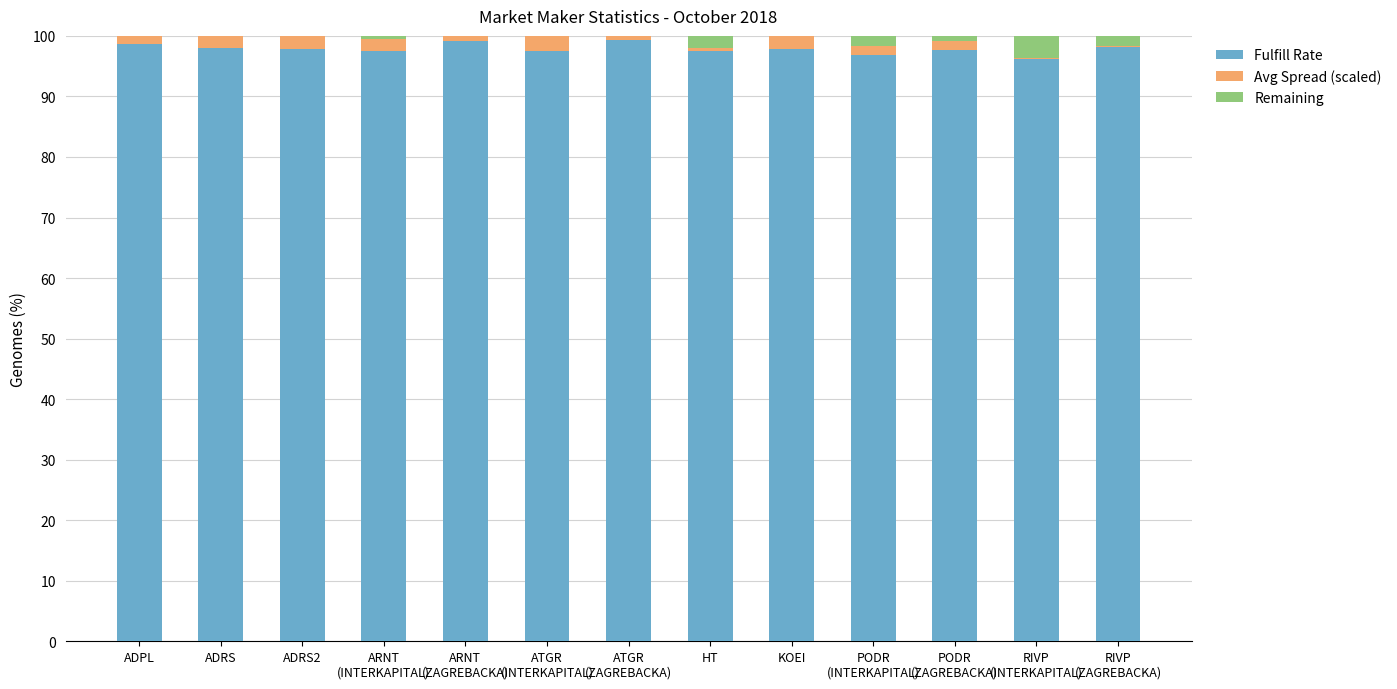

Reading right to left, what are all the values shown in this chart?

Fulfill Rate: RIVP
(ZAGREBACKA)=98.1	RIVP
(INTERKAPITAL)=96.1	PODR
(ZAGREBACKA)=97.6	PODR
(INTERKAPITAL)=96.9	KOEI=97.8	HT=97.5	ATGR
(ZAGREBACKA)=99.4	ATGR
(INTERKAPITAL)=97.5	ARNT
(ZAGREBACKA)=99.1	ARNT
(INTERKAPITAL)=97.4	ADRS2=97.9	ADRS=97.9	ADPL=98.7
Avg Spread (scaled): RIVP
(ZAGREBACKA)=0.2	RIVP
(INTERKAPITAL)=0.2	PODR
(ZAGREBACKA)=1.5	PODR
(INTERKAPITAL)=1.5	KOEI=10.0	HT=0.5	ATGR
(ZAGREBACKA)=8.9	ATGR
(INTERKAPITAL)=9.6	ARNT
(ZAGREBACKA)=2.2	ARNT
(INTERKAPITAL)=2.1	ADRS2=2.4	ADRS=2.6	ADPL=2.1
Remaining: RIVP
(ZAGREBACKA)=1.7	RIVP
(INTERKAPITAL)=3.7	PODR
(ZAGREBACKA)=0.9	PODR
(INTERKAPITAL)=1.6	KOEI=-7.8	HT=2.0	ATGR
(ZAGREBACKA)=-8.3	ATGR
(INTERKAPITAL)=-7.0	ARNT
(ZAGREBACKA)=-1.3	ARNT
(INTERKAPITAL)=0.5	ADRS2=-0.3	ADRS=-0.6	ADPL=-0.8